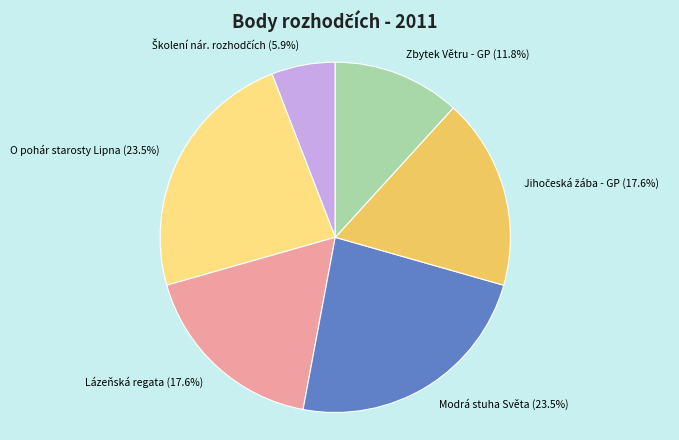

Is there a majority slice in this chart?

No